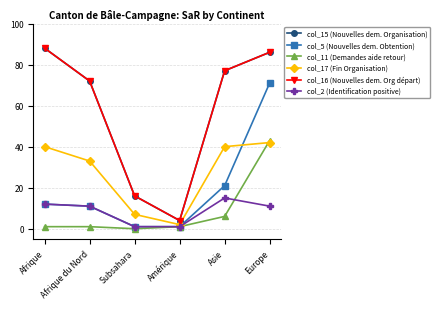

What is the spread (max minus min) of values at Afrique?

87